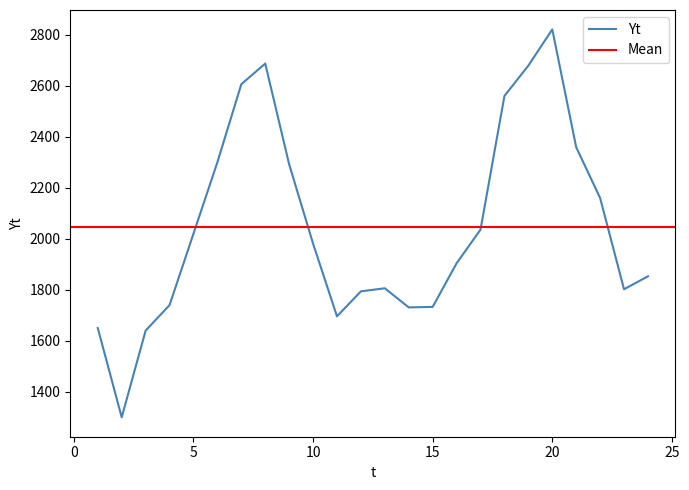

What is the maximum value shown in the chart?

2821